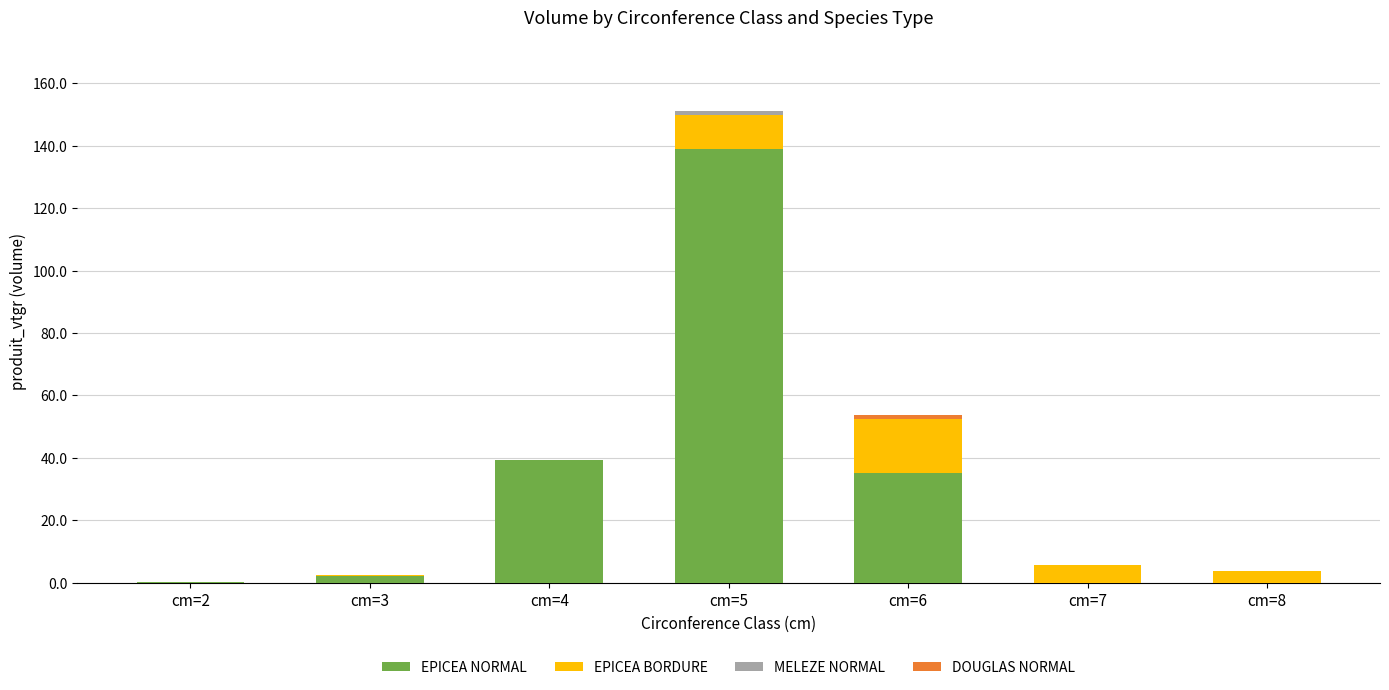

What is the total value across all series at cm=8?

3.8